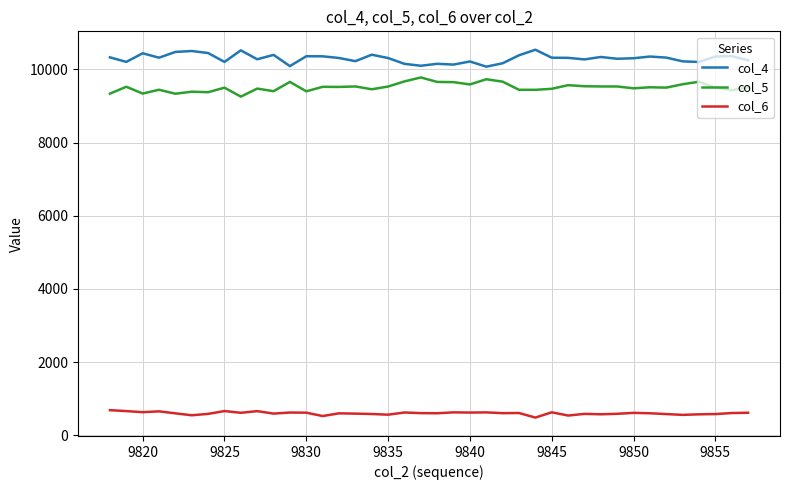

What is the difference between the maximum and minimum values in the col_5 series?

524